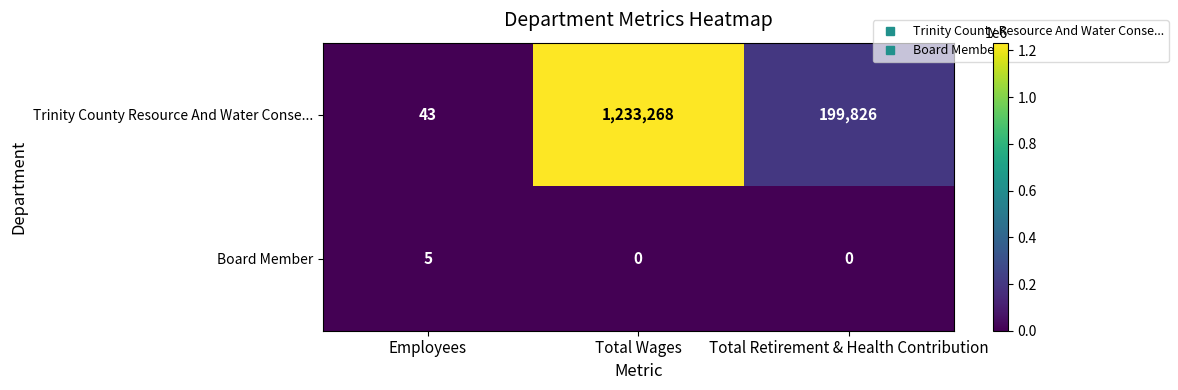

Reading left to right, list all the values displayed in this chart.

Trinity County Resource And Water Conse...: 43	1233268	199826
Board Member: 5	0	0